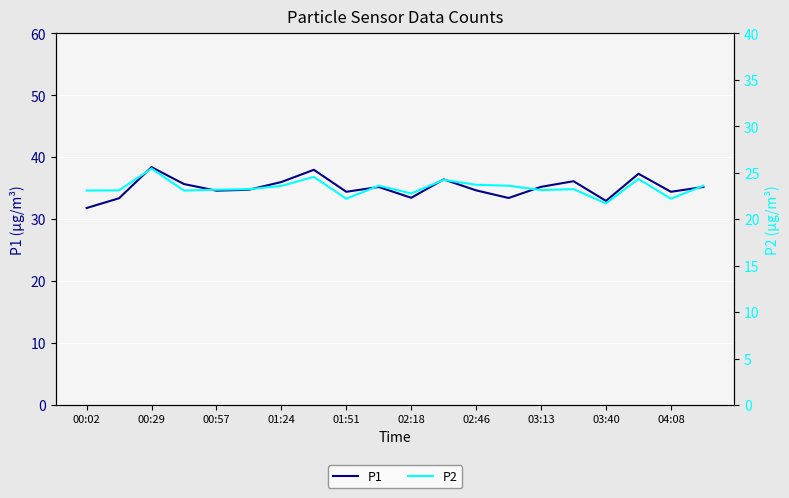

True or false: P2 has a value of 23.6 at 01:24.

True